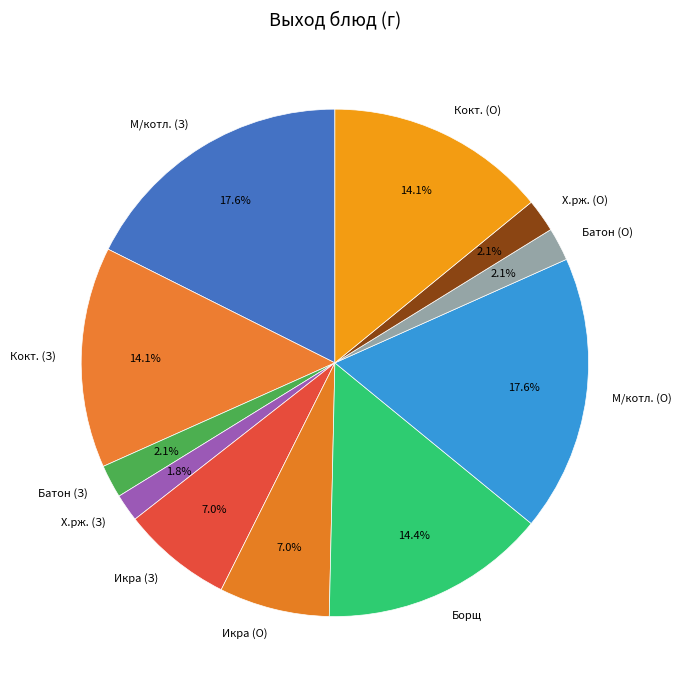

What is the ratio of the value at Кокт. (З) to the value at Батон (З)?

6.7